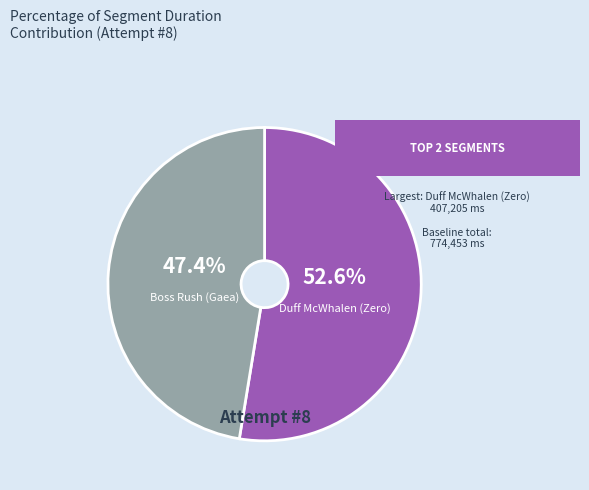

Does any single category account for the majority?

Yes